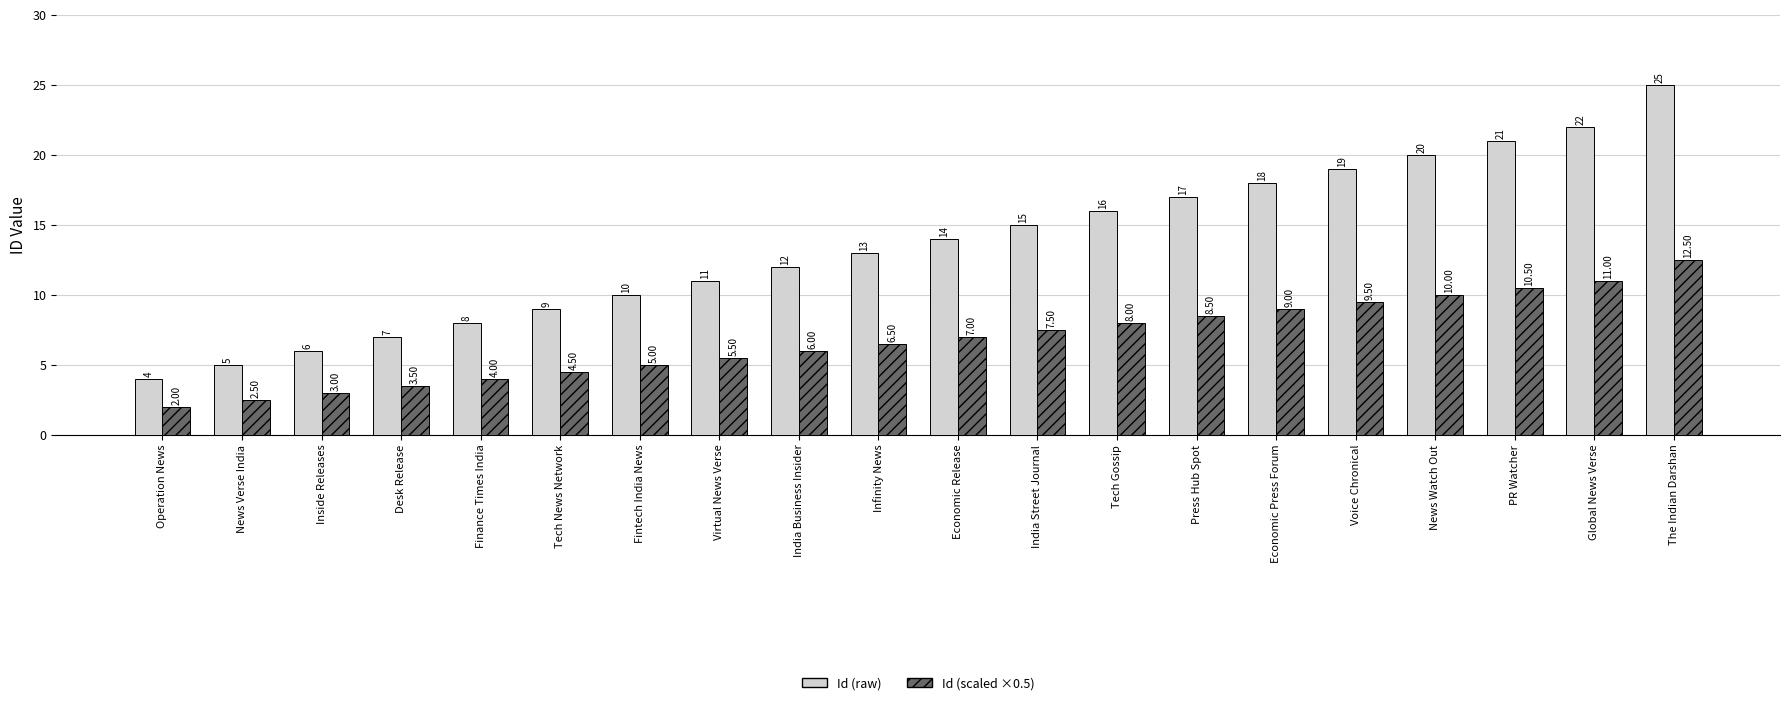

List the series in order of their overall mean, highest first.

Id (raw), Id (scaled ×0.5)